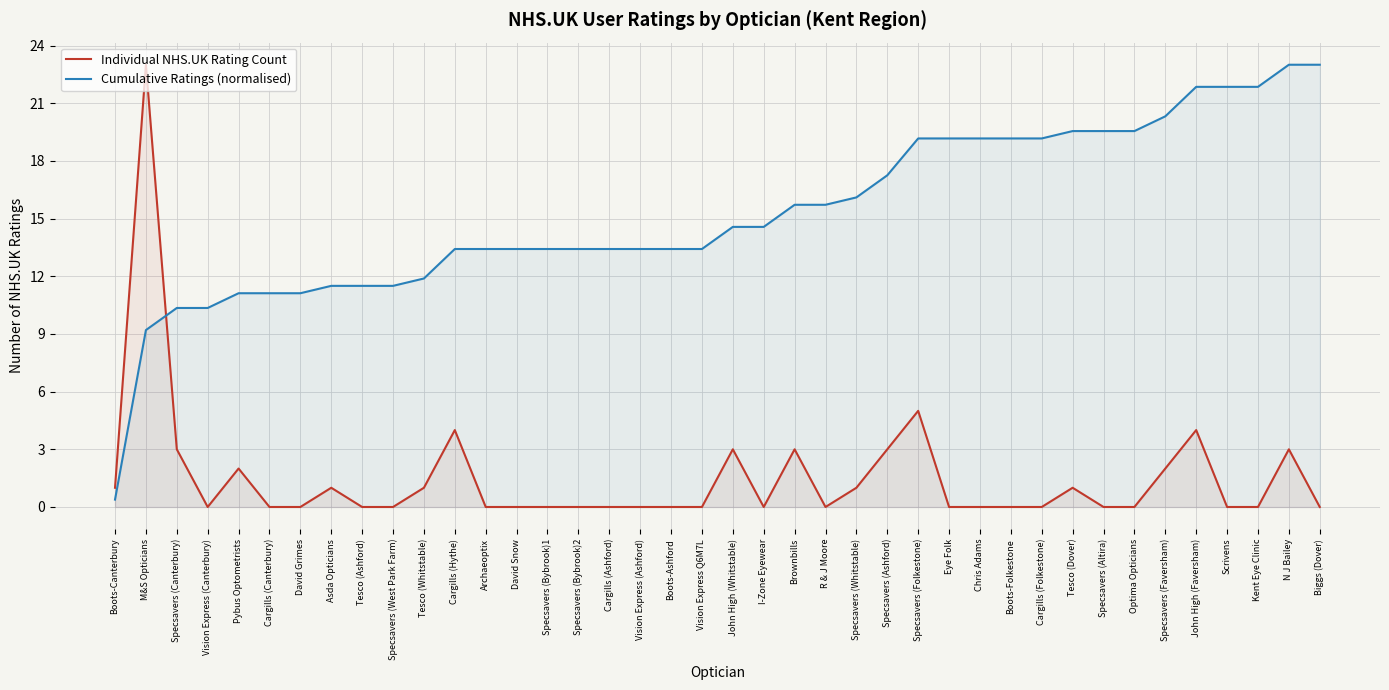

Which series has the largest range (max minus min)?

Individual NHS.UK Rating Count